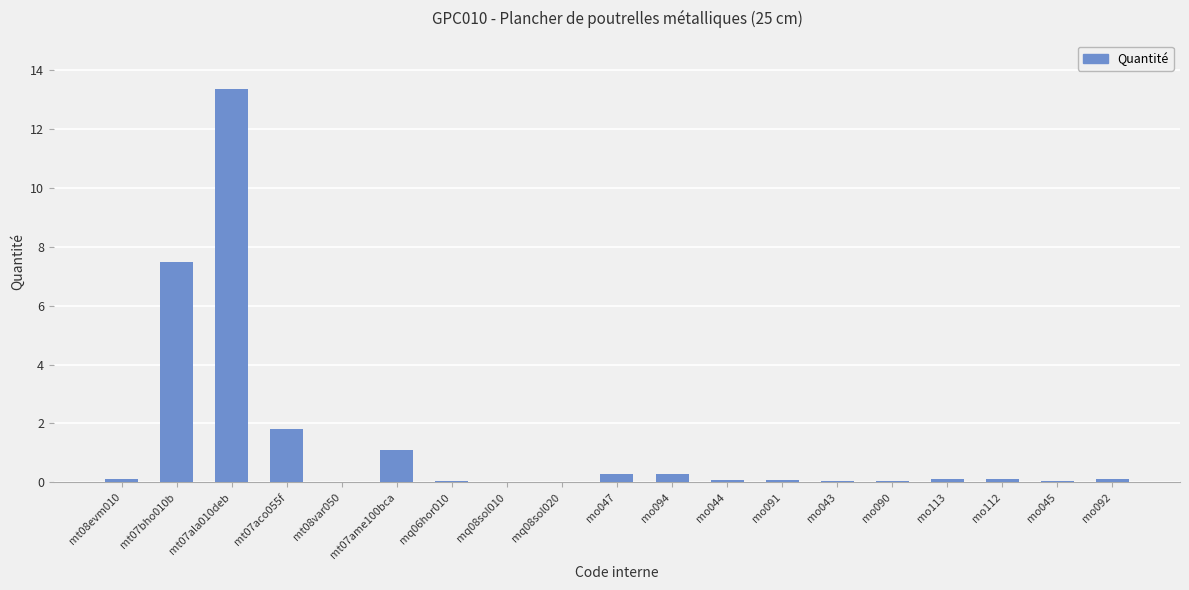

Where is the data nearest to the value 6?

mt07bho010b